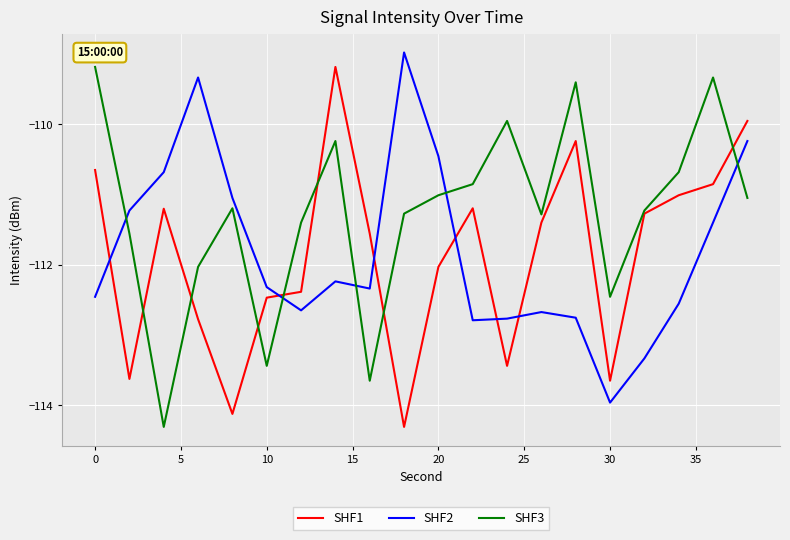

True or false: SHF1 and SHF2 cross at least once.

True